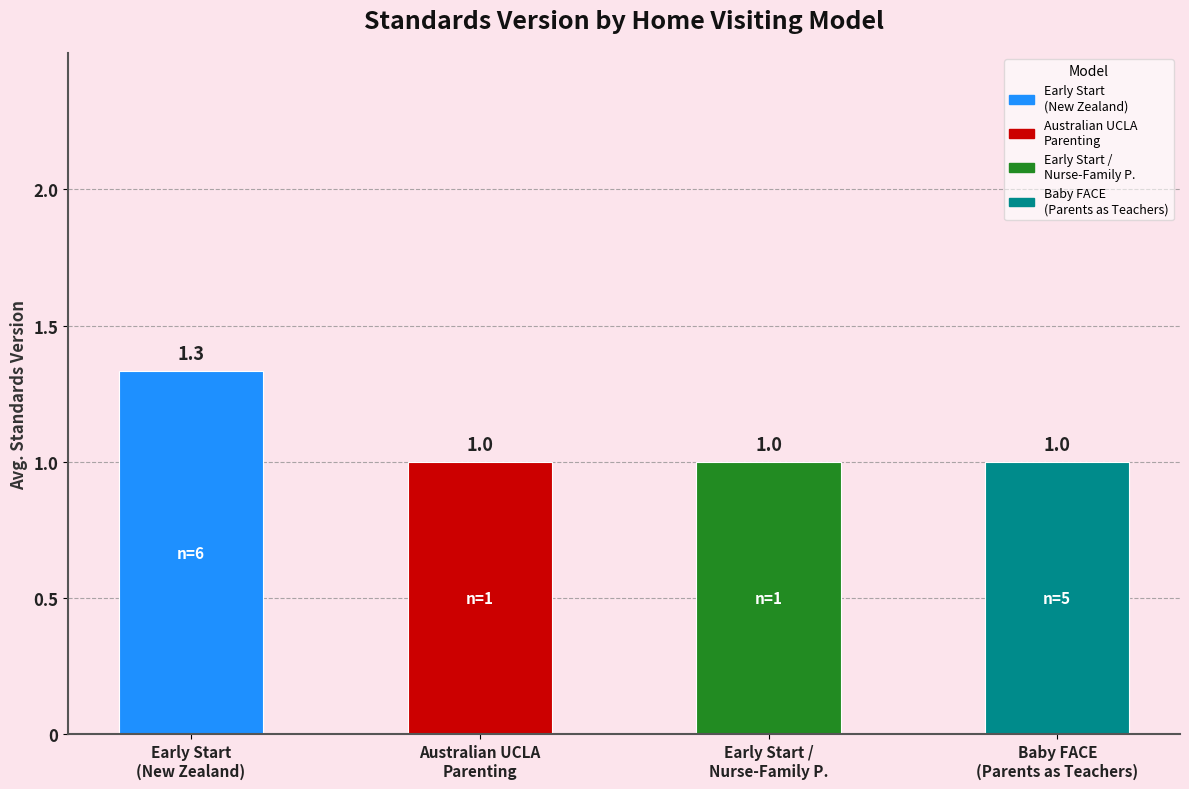

What position from the right is Early Start /
Nurse-Family P.?

2